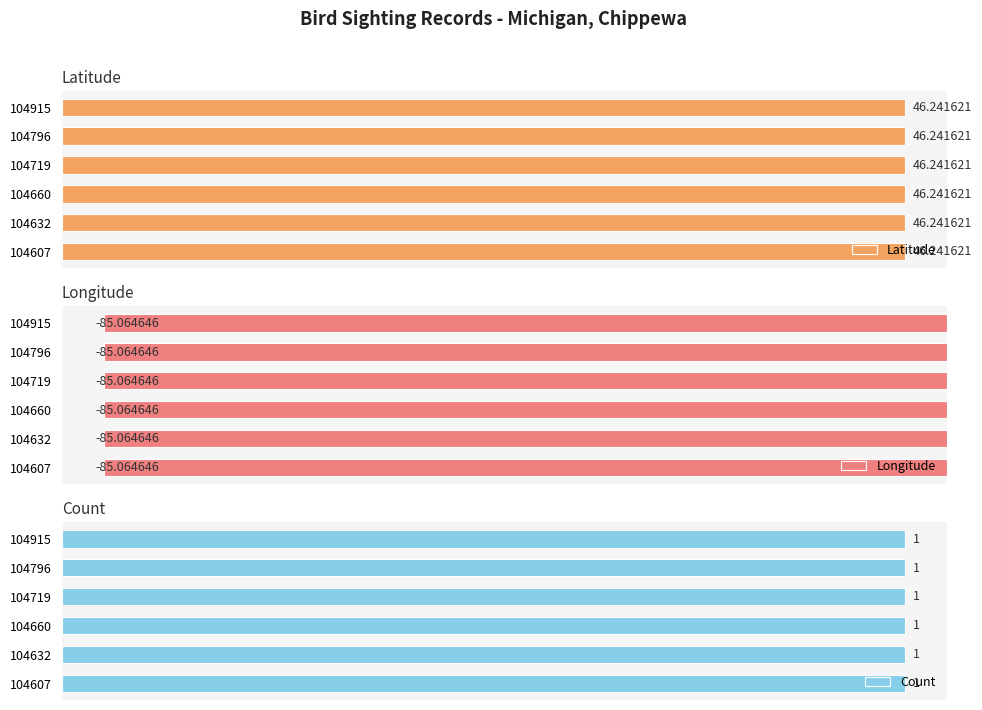

How many groups of bars are there?

6